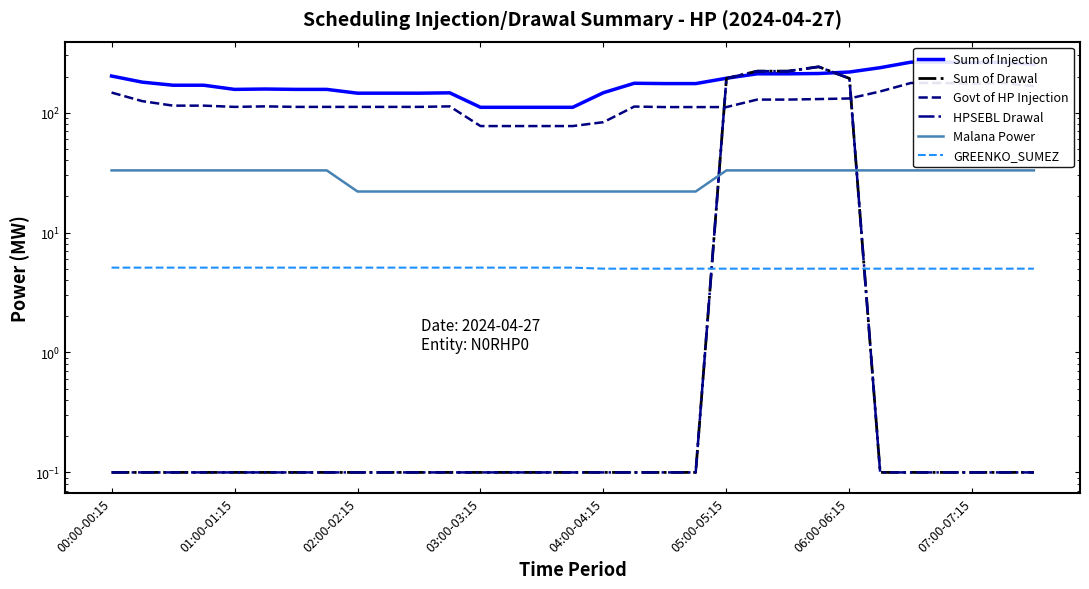

What is the approximate value of Sum of Injection at 23?

212.0